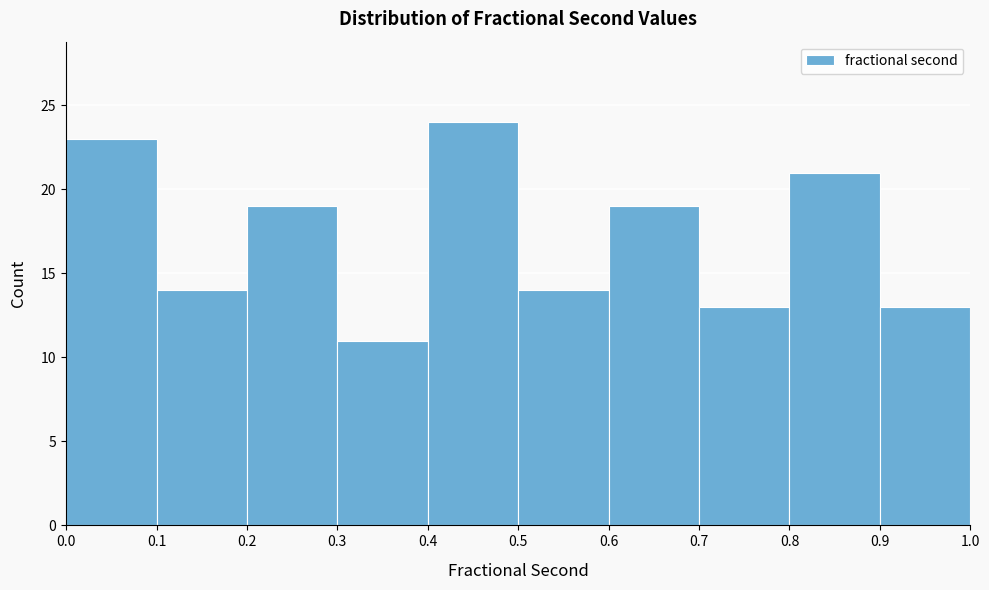

Reading left to right, list every bar in this chart as the range it spans on the x-axis followed by its height. The values are not printed on the chart, so give them approximately, as read against the axis.

0.0 to 0.1: 23
0.1 to 0.2: 14
0.2 to 0.3: 19
0.3 to 0.4: 11
0.4 to 0.5: 24
0.5 to 0.6: 14
0.6 to 0.7: 19
0.7 to 0.8: 13
0.8 to 0.9: 21
0.9 to 1.0: 13